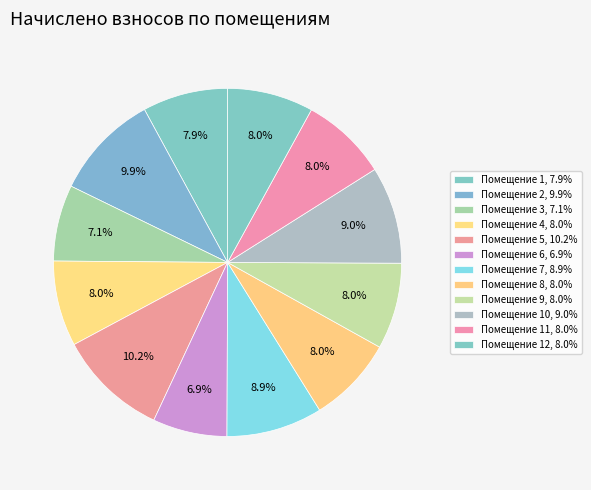

How many slices are in this pie chart?

12